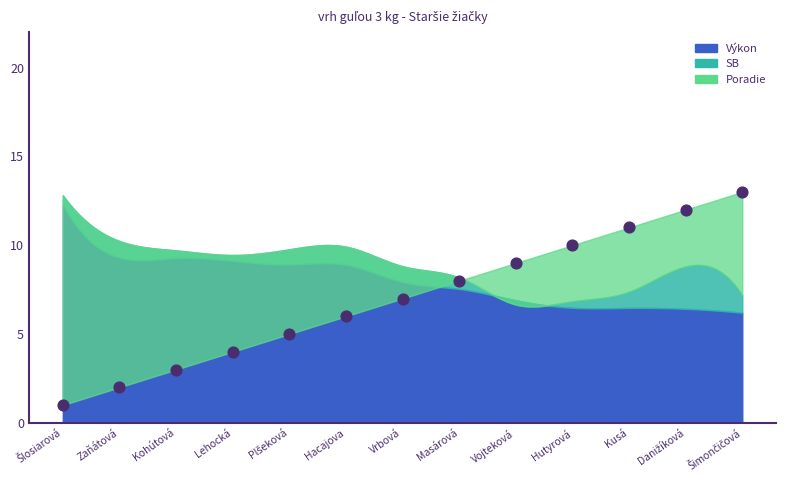

What is the range of Y values (max minus min)?

12